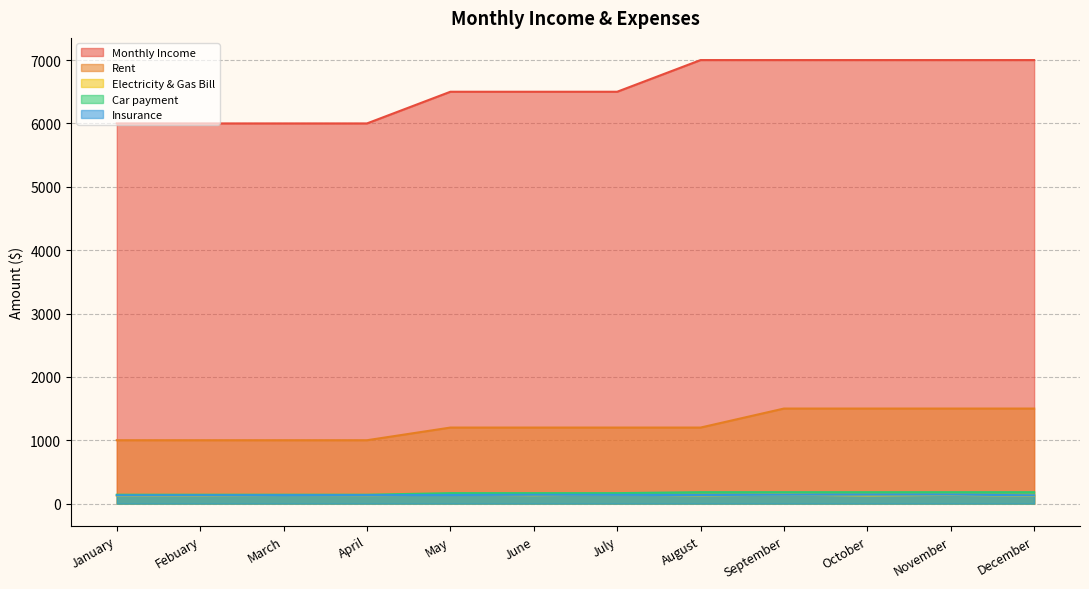

List the series in order of their peak value, lowest first.

Electricity & Gas Bill, Insurance, Car payment, Rent, Monthly Income